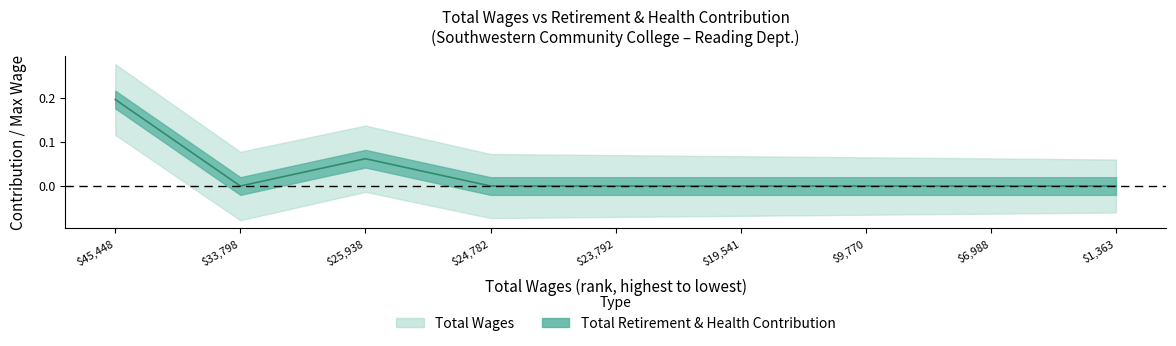

What is the maximum value shown in the chart?

0.2